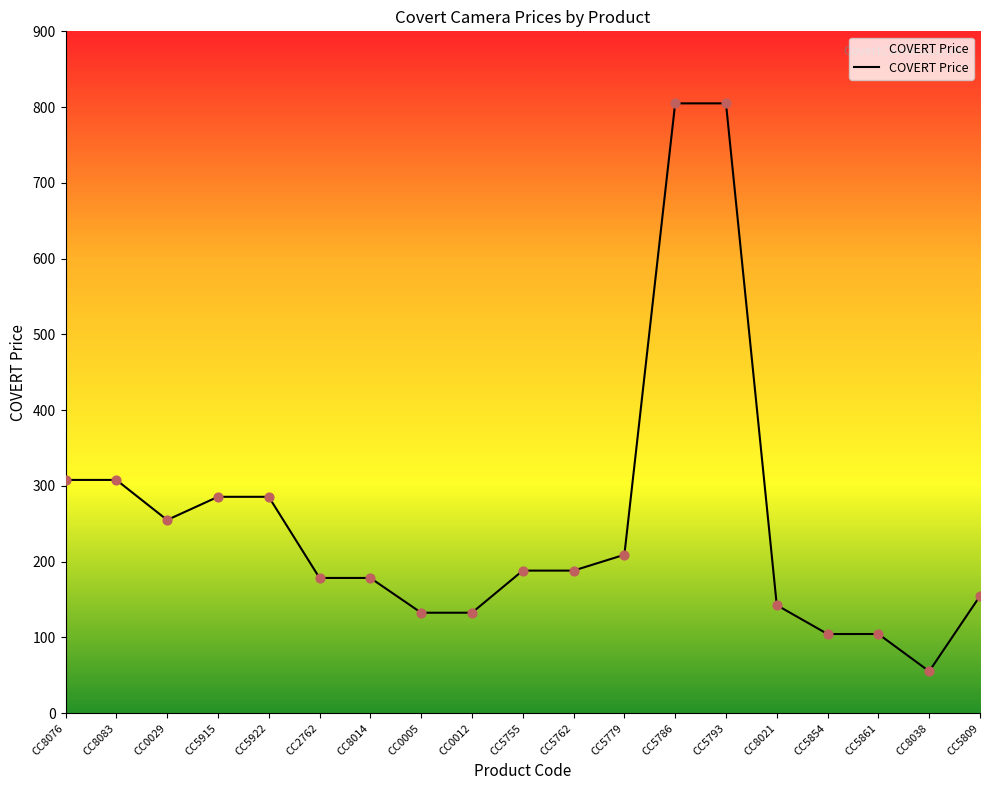

What is the change in value from CC5755 to CC5779?

+20.9